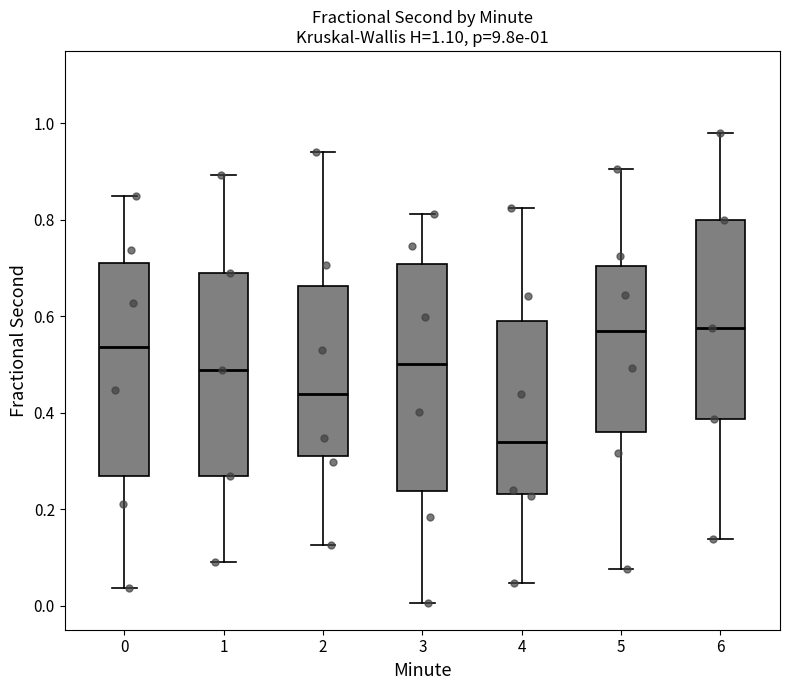

Comparing the boxes themselves (not the whiskers), which one is the tallest?

3